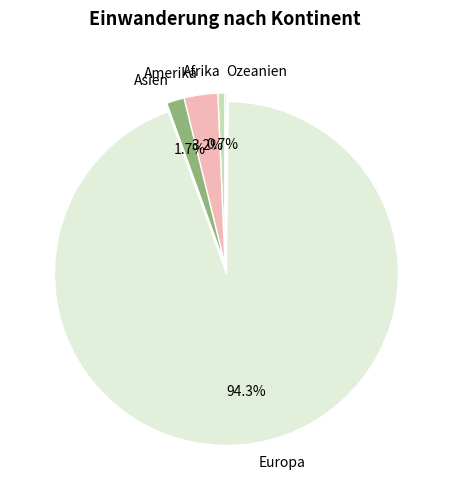

Do Europa and Asien together represent more than half of the pie?

Yes